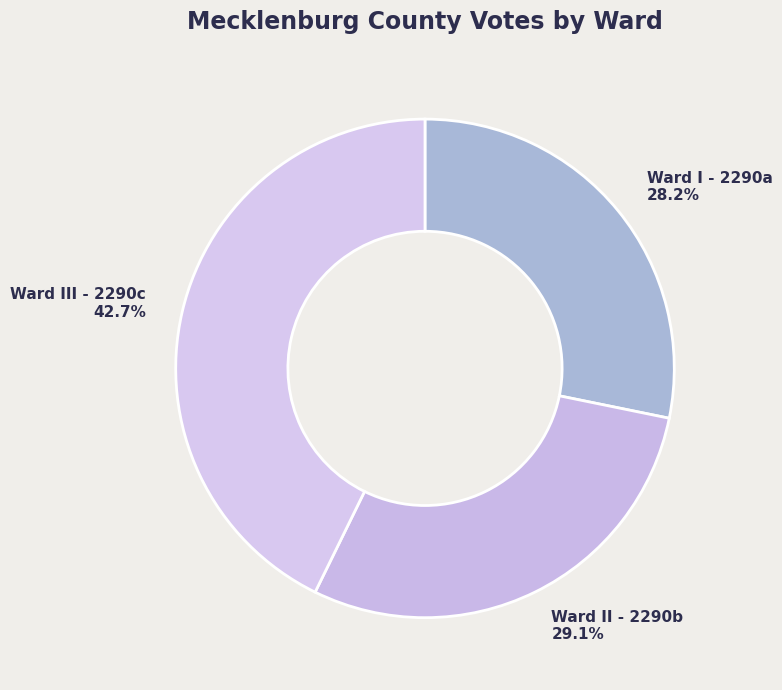

Is there any slice that represents more than half of the pie?

No